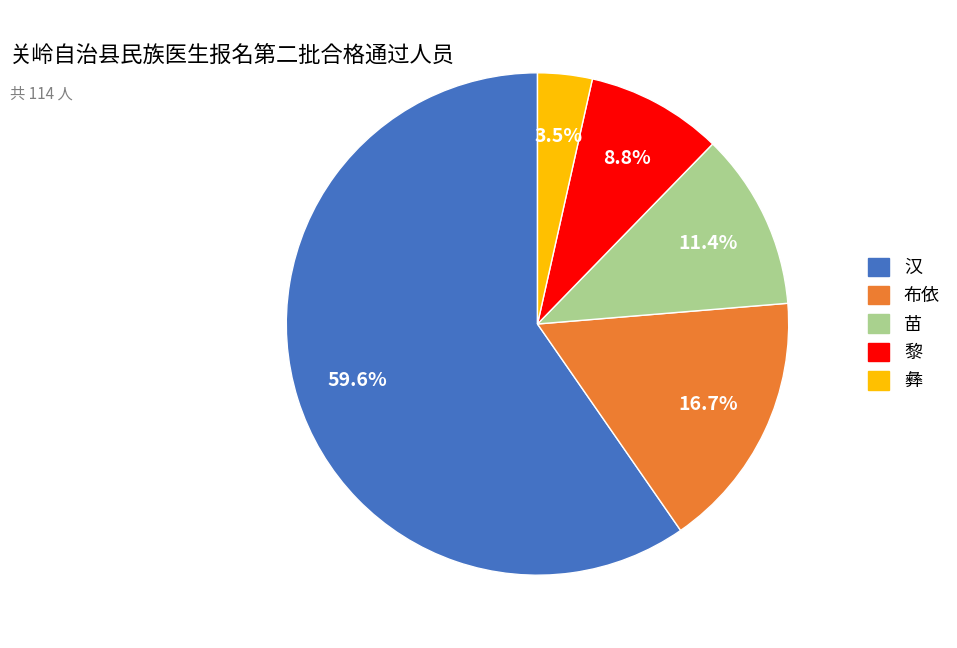

Is there any slice that represents more than half of the pie?

Yes